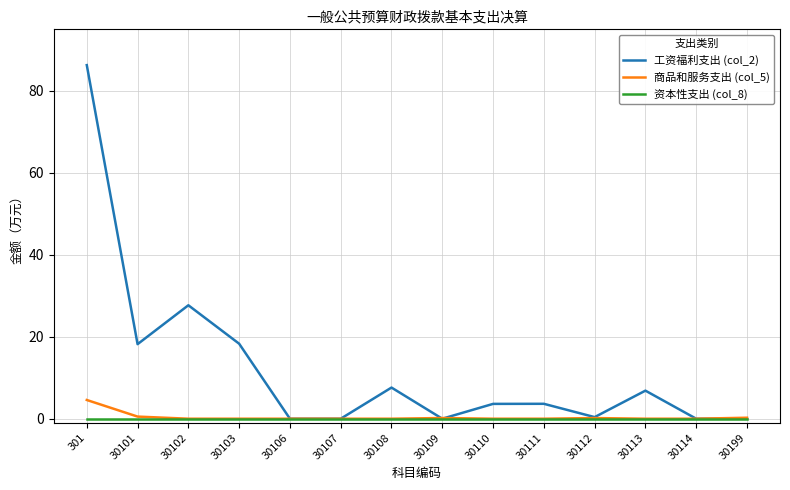

At which category is the sum across all series the highest?

301